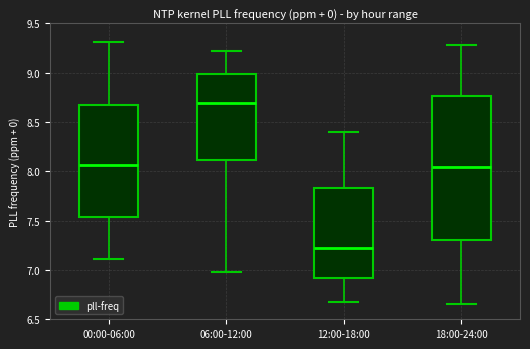

Which box has the highest median line?

06:00-12:00